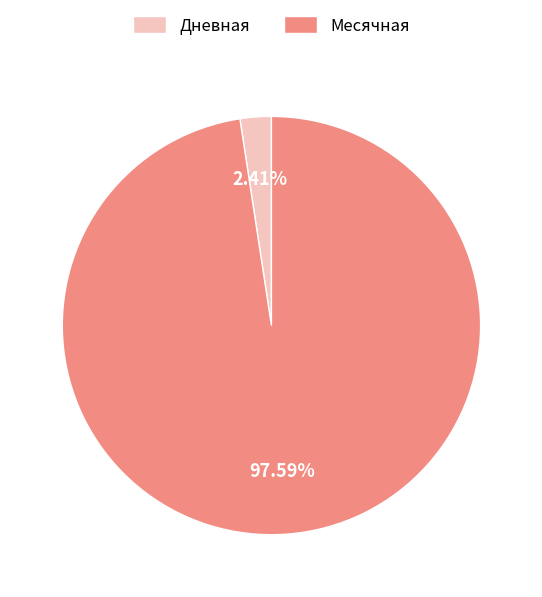

How many segments does this pie chart have?

2